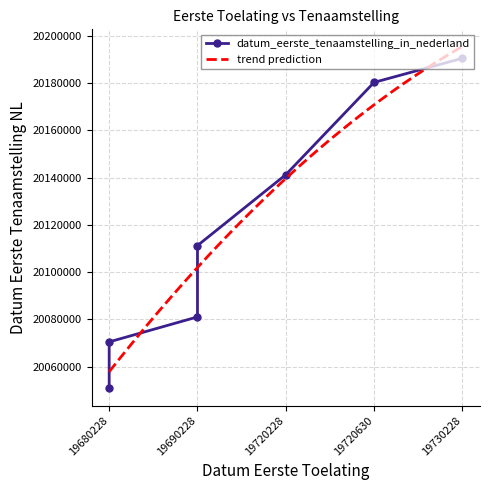

How many data points are less than 20111212?

3